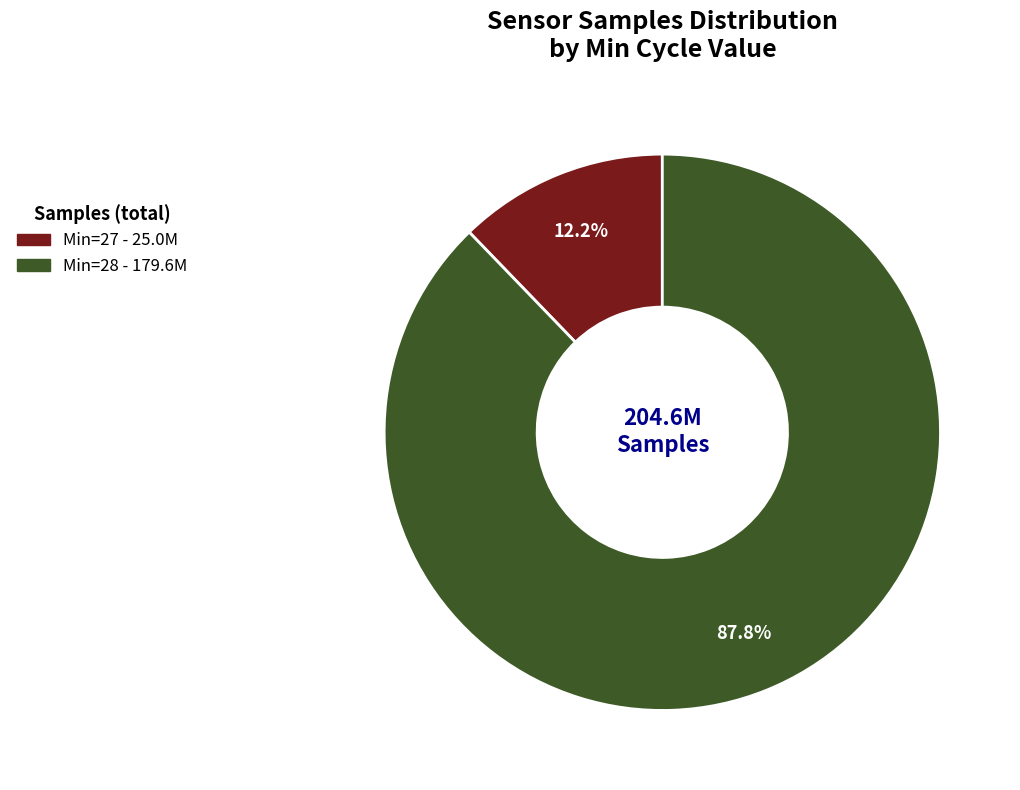

Is there any slice that represents more than half of the pie?

Yes